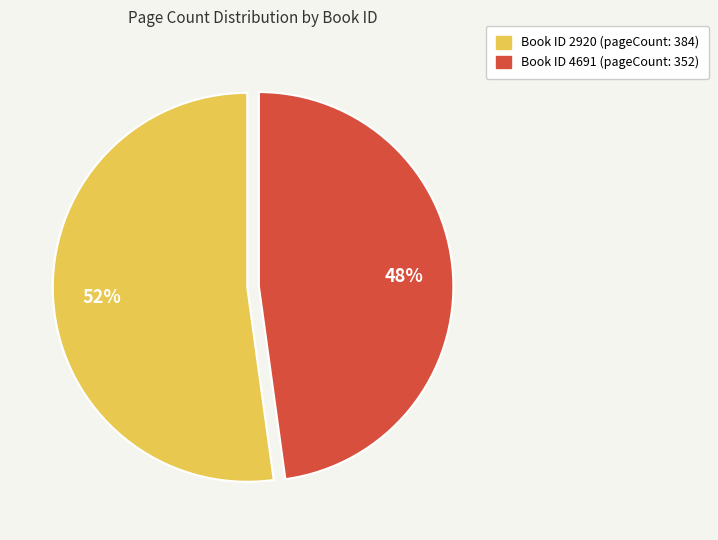

To the nearest percent, what is the difference between the largest and smallest slice percentages?

4%